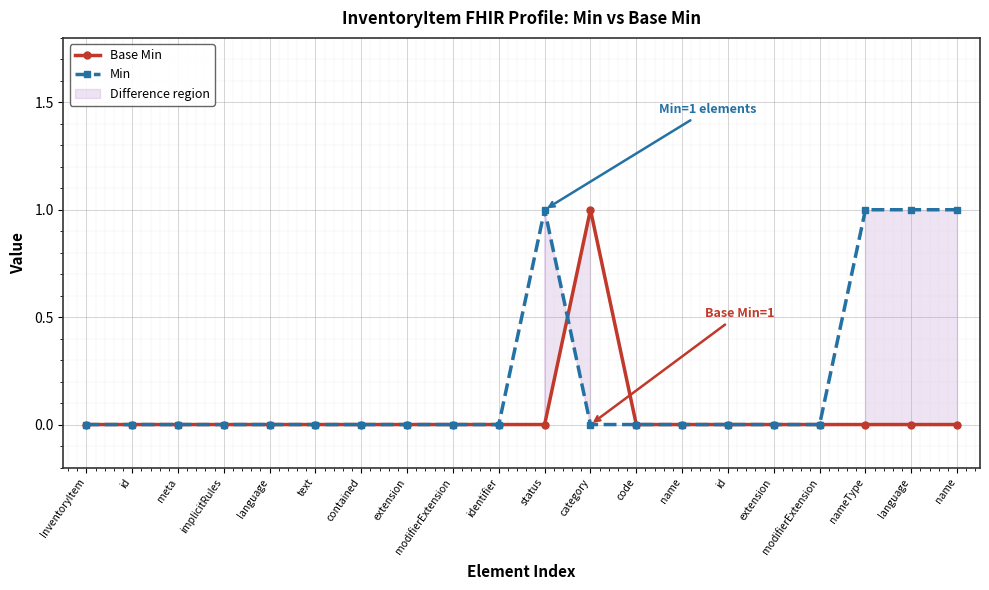

Reading right to left, list all the values displayed in this chart.

Base Min: name=0	language=0	nameType=0	modifierExtension=0	extension=0	id=0	name=0	code=0	category=1	status=0	identifier=0	modifierExtension=0	extension=0	contained=0	text=0	language=0	implicitRules=0	meta=0	id=0	InventoryItem=0
Min: name=1	language=1	nameType=1	modifierExtension=0	extension=0	id=0	name=0	code=0	category=0	status=1	identifier=0	modifierExtension=0	extension=0	contained=0	text=0	language=0	implicitRules=0	meta=0	id=0	InventoryItem=0